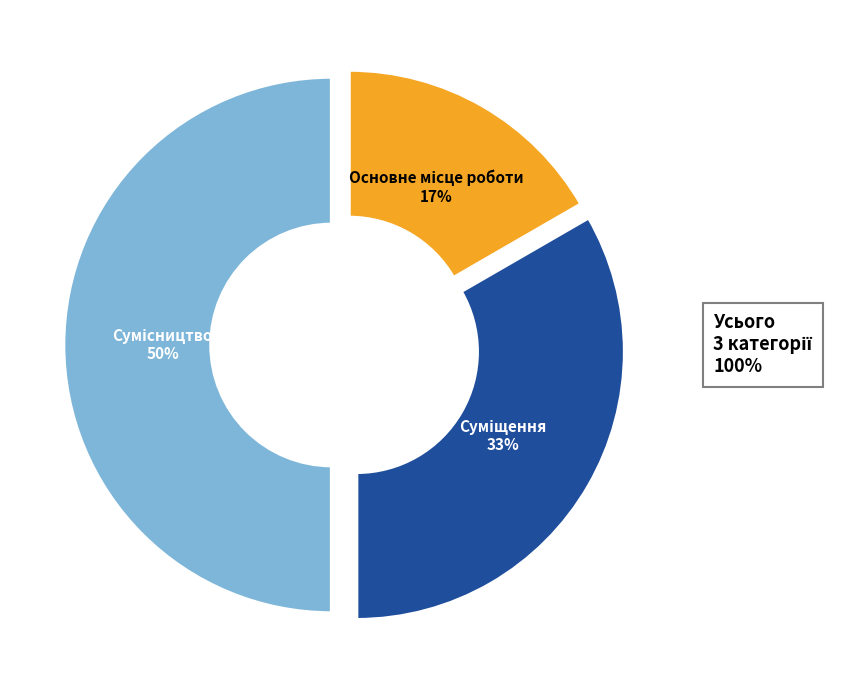

To the nearest percent, what is the difference between the largest and smallest slice percentages?

33%